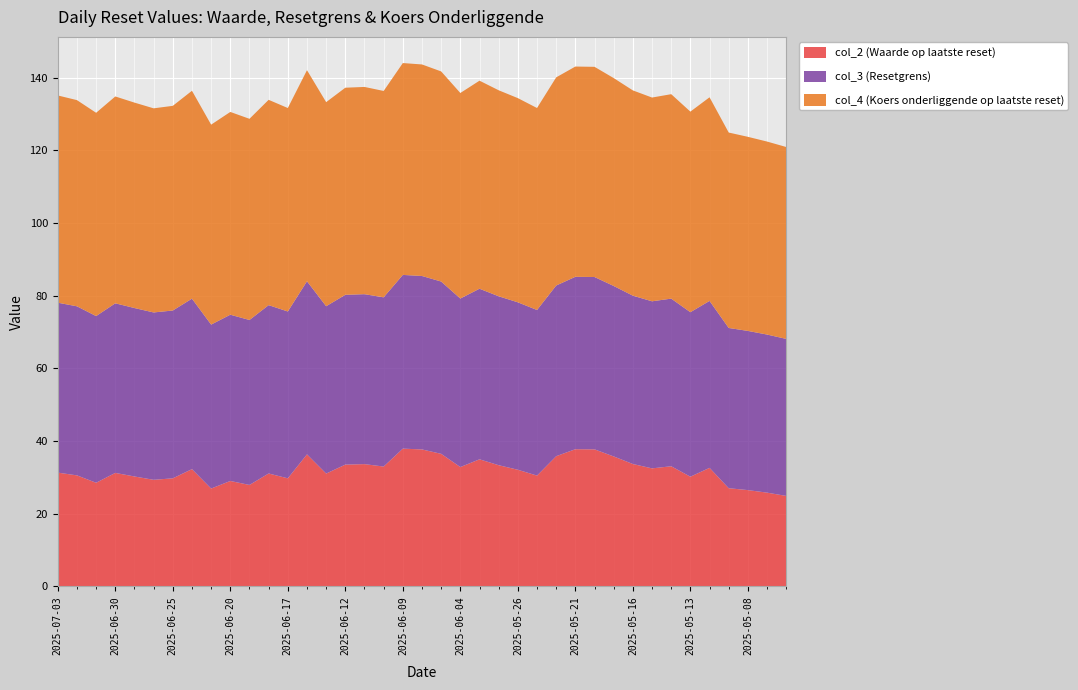

Reading left to right, what are all the values shown in this chart?

col_2 (Waarde op laatste reset): 31.3	30.6	28.5	31.2	30.2	29.3	29.7	32.3	26.9	29.0	27.9	31.1	29.7	36.3	31.1	33.5	33.6	33.0	37.9	37.7	36.5	32.8	35.0	33.4	32.1	30.5	35.8	37.8	37.7	35.8	33.7	32.5	33.1	30.2	32.6	27.0	26.5	25.8	24.9
col_3 (Resetgrens): 46.8	46.5	45.9	46.7	46.3	46.1	46.2	46.9	45.1	45.7	45.4	46.3	45.9	47.6	46.0	46.7	46.8	46.6	47.8	47.7	47.4	46.4	46.9	46.5	46.1	45.6	47.0	47.4	47.4	46.9	46.3	46.0	46.1	45.3	45.9	44.1	43.8	43.5	43.2
col_4 (Koers onderliggende op laatste reset): 57.0	56.7	55.9	56.9	56.5	56.2	56.3	57.2	55.0	55.8	55.4	56.5	56.0	58.1	56.1	57.0	57.0	56.8	58.3	58.2	57.8	56.5	57.2	56.7	56.2	55.6	57.3	57.9	57.8	57.2	56.5	56.1	56.2	55.2	56.0	53.8	53.4	53.1	52.8